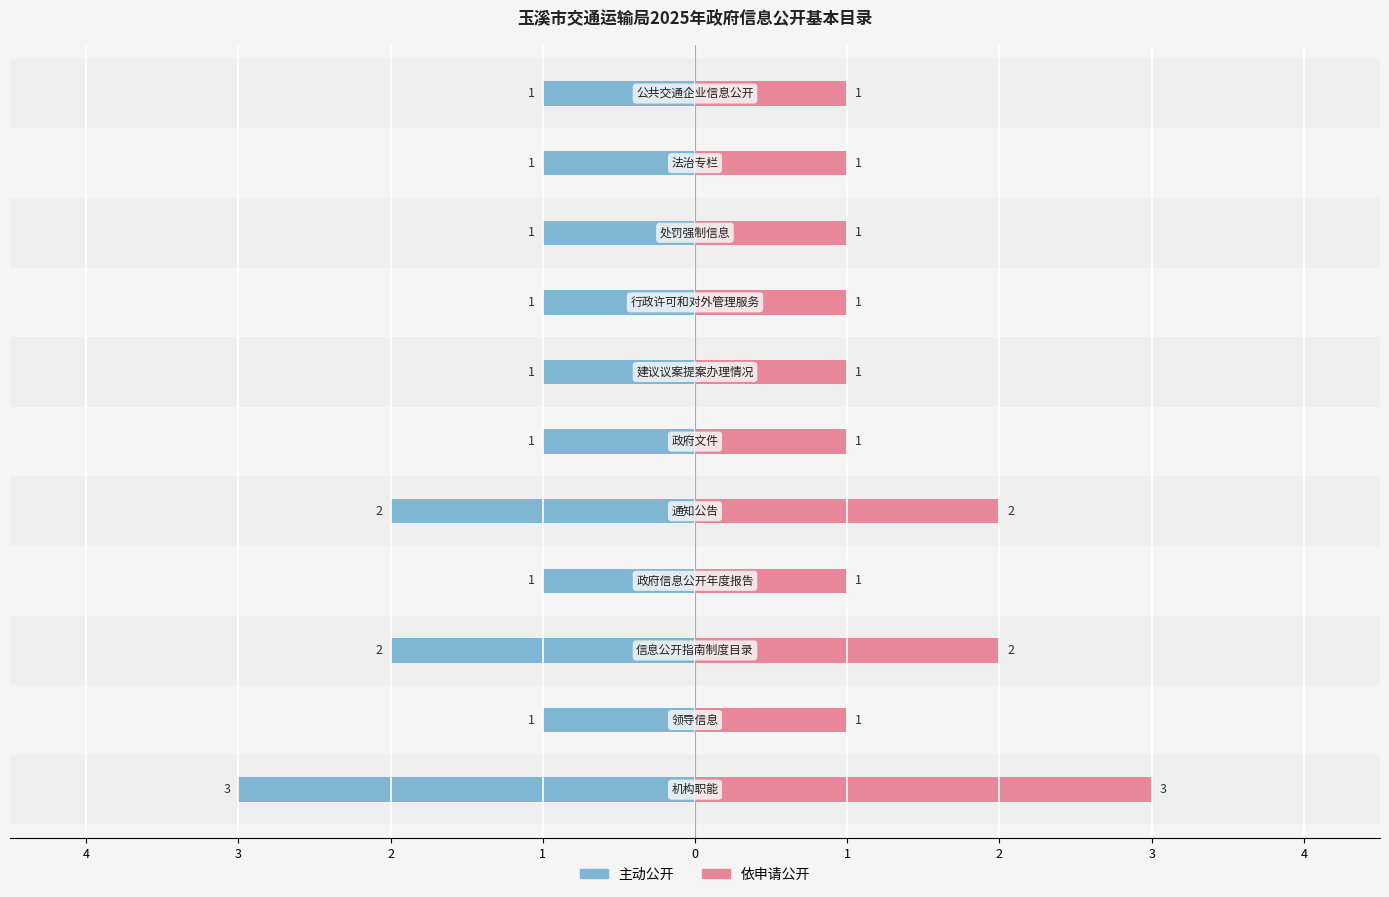

Reading right to left, extract all data points from this chart.

主动公开: -1	-1	-1	-1	-1	-1	-2	-1	-2	-1	-3
依申请公开: 1	1	1	1	1	1	2	1	2	1	3